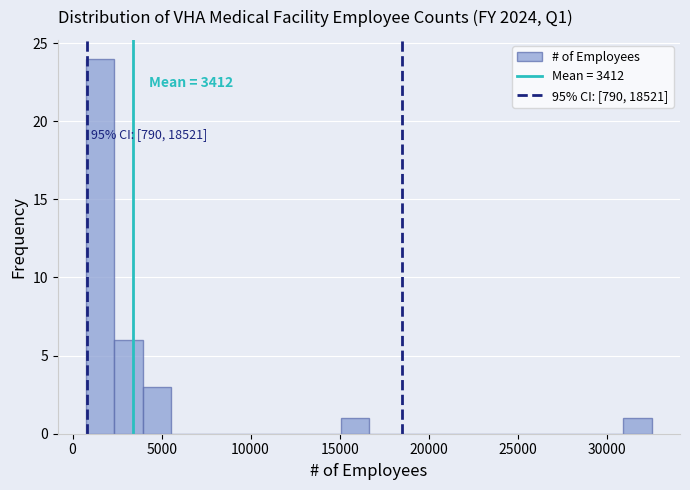

Read against the x-axis, roughly where is the centre of the tallest bar?

1500